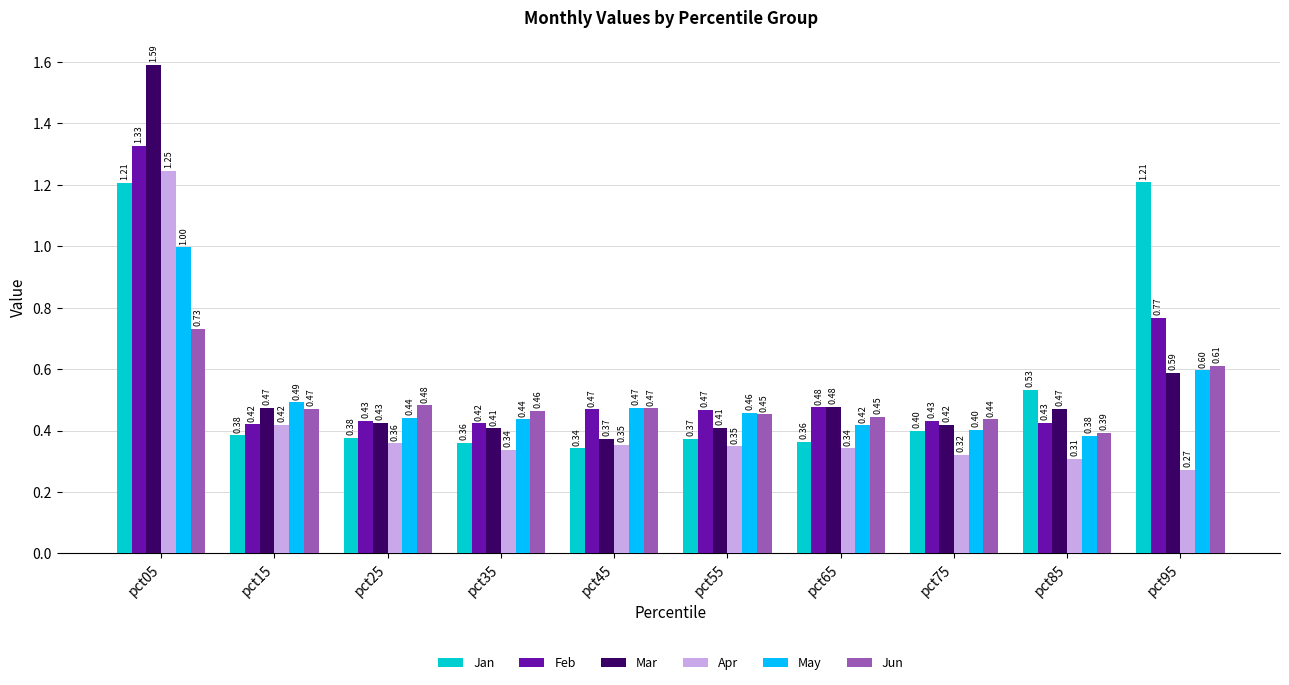

Which series has the largest range (max minus min)?

Mar